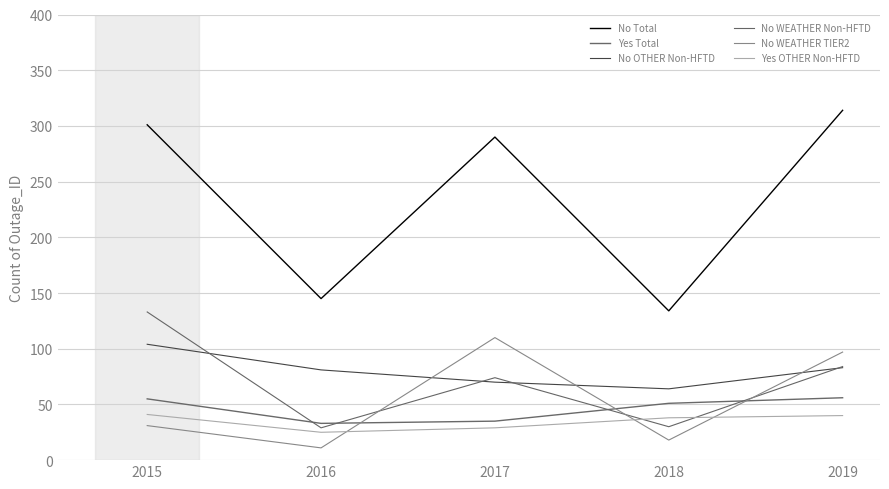

Reading right to left, list all the values displayed in this chart.

No Total: 2019=314	2018=134	2017=290	2016=145	2015=301
Yes Total: 2019=56	2018=51	2017=35	2016=33	2015=55
No OTHER Non-HFTD: 2019=83	2018=64	2017=70	2016=81	2015=104
No WEATHER Non-HFTD: 2019=84	2018=30	2017=74	2016=29	2015=133
No WEATHER TIER2: 2019=97	2018=18	2017=110	2016=11	2015=31
Yes OTHER Non-HFTD: 2019=40	2018=38	2017=29	2016=25	2015=41